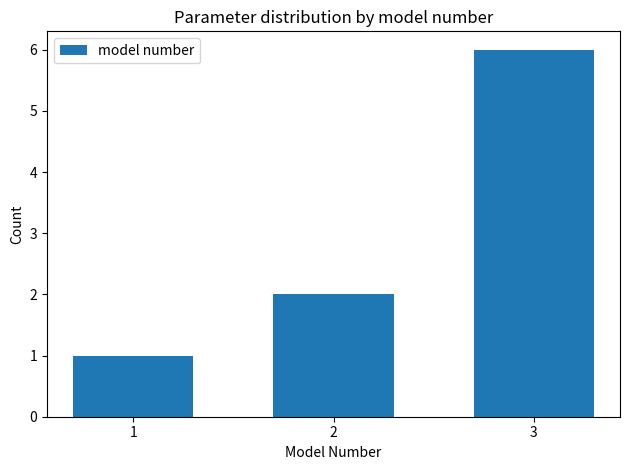

Reading left to right, what are all the values shown in this chart?

1=1	2=2	3=6